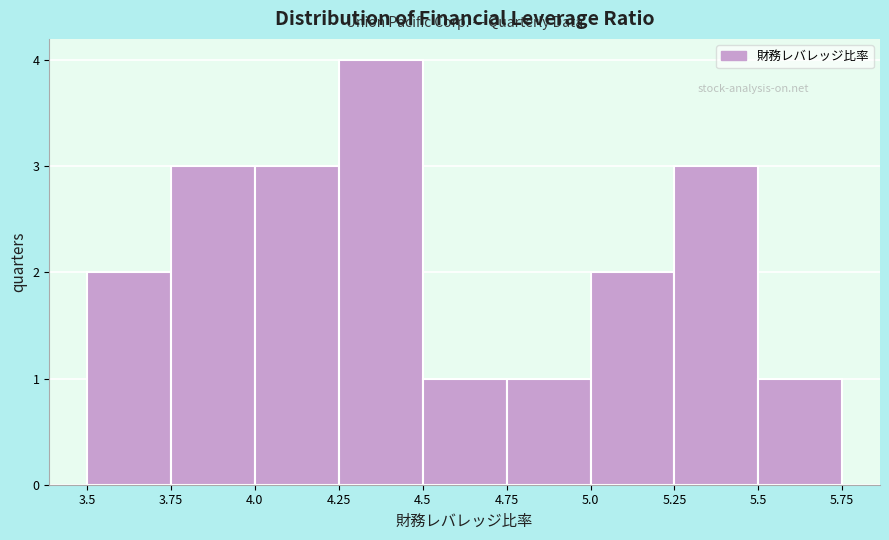

How tall is the bar that spans 4.25 to 4.5 on the x-axis? The values are not printed on the chart, so give them approximately, as read against the axis.

4